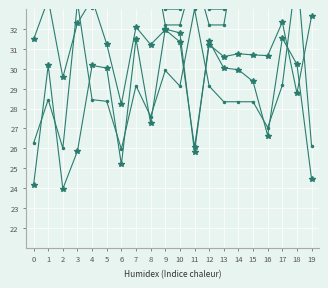

Reading right to left, what are all the values shown in this chart?

LAT: 19=24.4	18=30.2	17=31.5	16=26.6	15=29.4	14=30.0	13=30.0	12=31.4	11=25.8	10=31.8	9=32.0	8=27.3	7=31.5	6=25.2	5=30.0	4=30.2	3=25.9	2=24.0	1=30.2	0=24.1
LONG: 19=32.6	18=28.8	17=32.3	16=30.7	15=30.7	14=30.8	13=30.6	12=31.2	11=26.1	10=31.4	9=32.0	8=31.2	7=32.1	6=28.2	5=31.2	4=33.5	3=32.3	2=29.6	1=33.5	0=31.5
MSQUARE: 19=26.1	18=35.0	17=29.2	16=27.0	15=28.3	14=28.3	13=28.3	12=29.1	11=33.0	10=29.1	9=29.9	8=27.6	7=29.1	6=26.0	5=28.4	4=28.4	3=33.3	2=26.0	1=28.4	0=26.3
RPT_LEN: 19=34.8	18=36.5	17=36.5	16=34.9	15=36.5	14=36.5	13=32.2	12=32.2	11=34.9	10=32.2	9=32.2	8=36.3	7=36.3	6=34.4	5=36.3	4=33.1	3=35.0	2=34.8	1=36.3	0=33.4
GROUP_CNT: 19=36.0	18=38.0	17=38.0	16=36.0	15=38.0	14=38.0	13=33.0	12=33.0	11=36.0	10=33.0	9=33.0	8=37.5	7=37.5	6=35.5	5=37.5	4=34.0	3=36.0	2=36.0	1=37.5	0=34.5